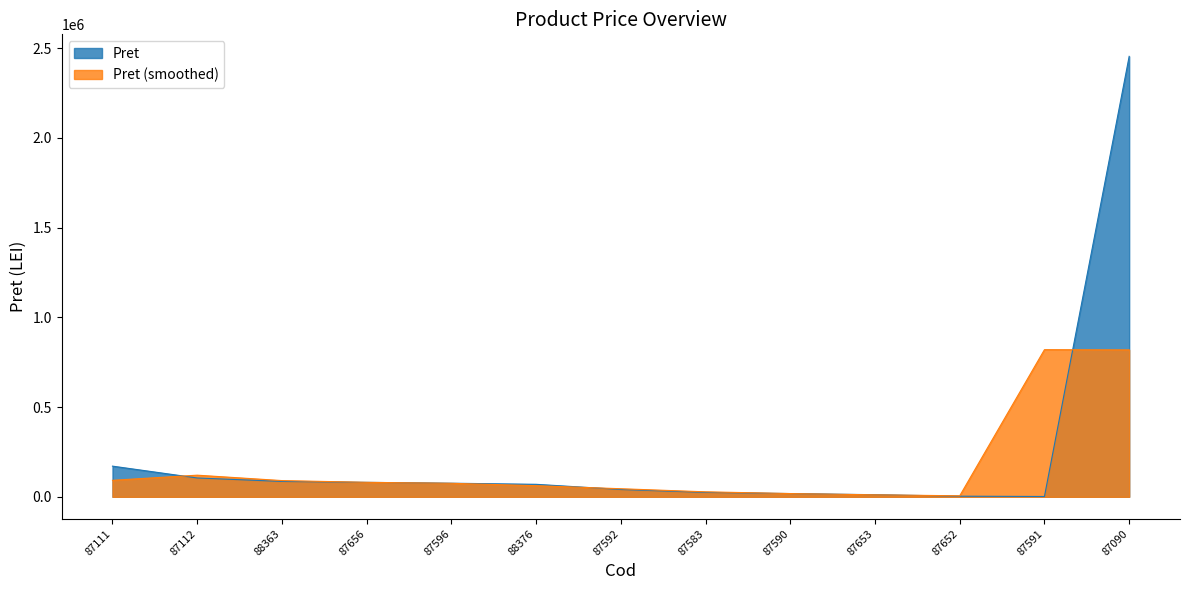

Read the value at 87591.

1657.0